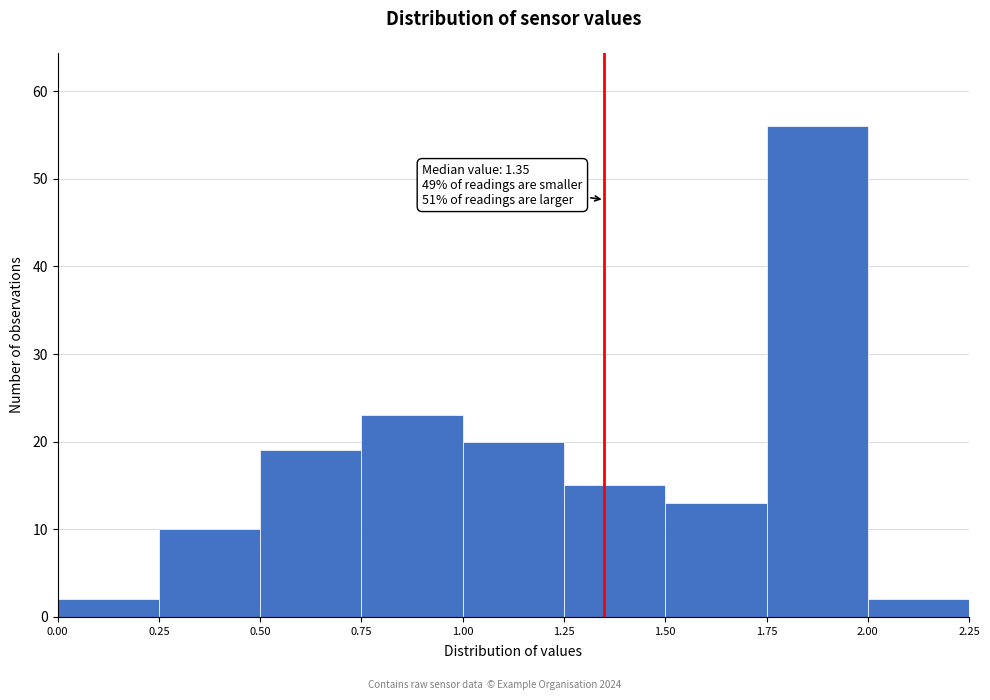

Which range on the x-axis has the tallest bar?

1.75 to 2.00